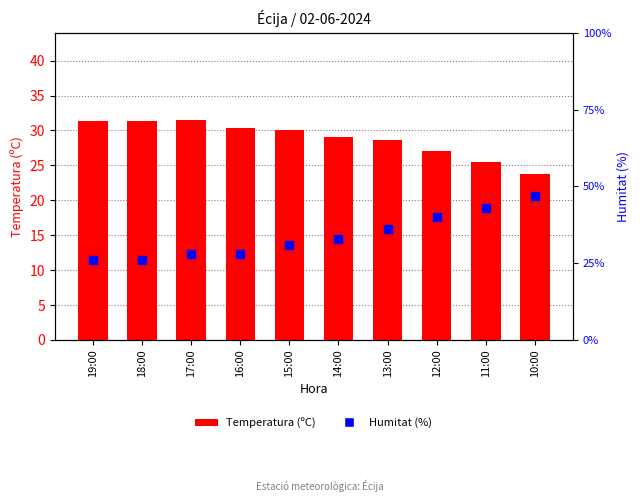

What is the total value across all series at 10:00?

70.8